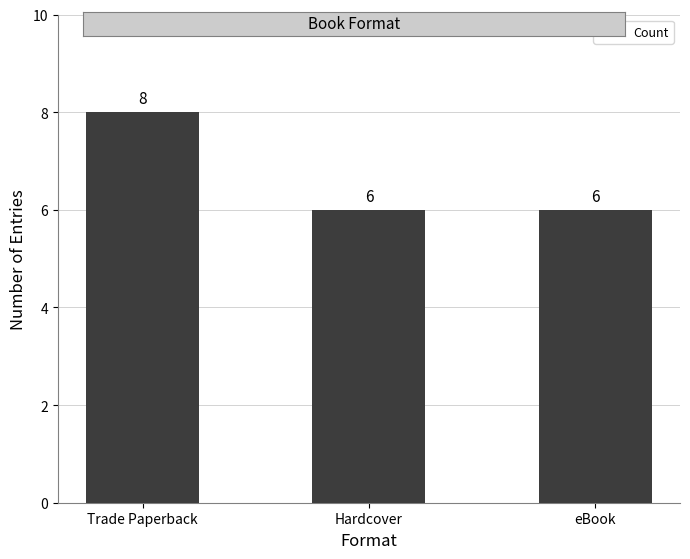

What is the change in value from Trade Paperback to eBook?

-2